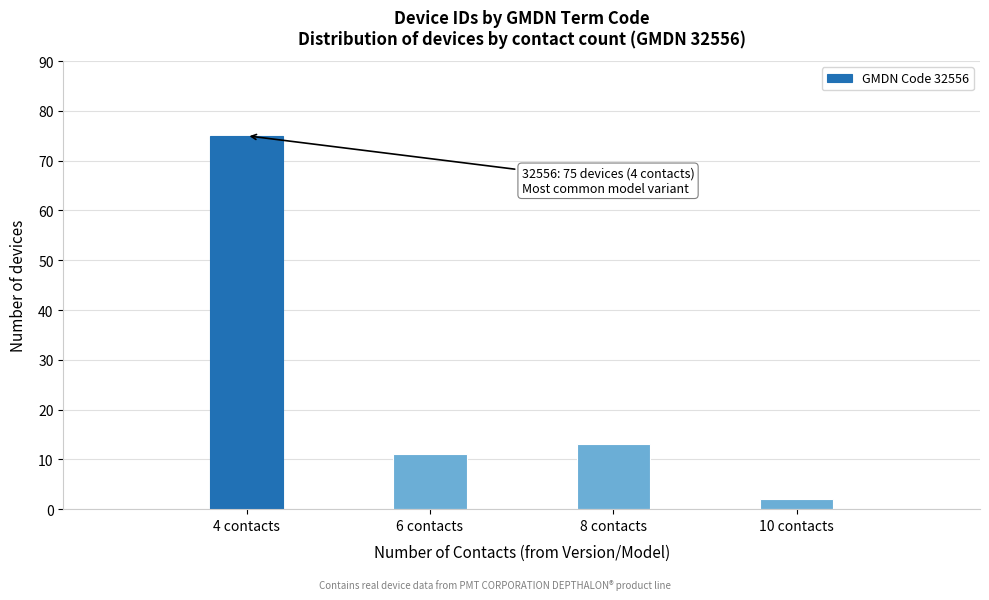

Reading left to right, list all the values displayed in this chart.

75	11	13	2